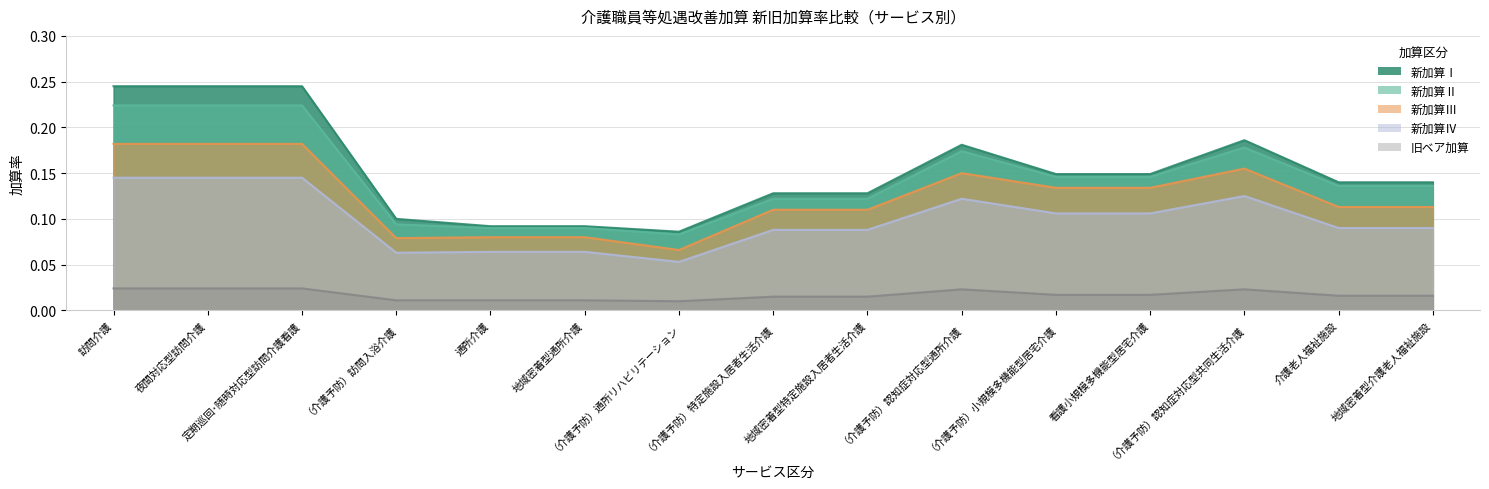

What is the total value across all series at 夜間対応型訪問介護?

0.8